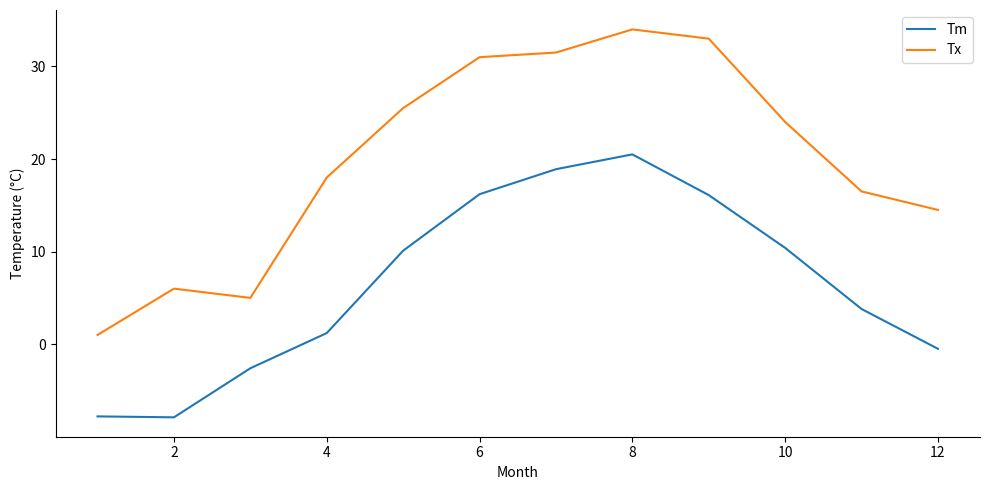

Which series has the largest range (max minus min)?

Tx